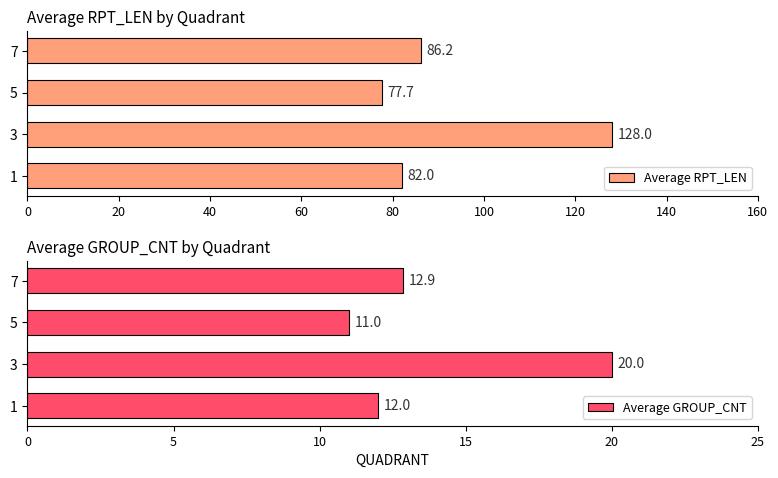

What is the sum of the Average RPT_LEN values at 1 and 3?

210.0